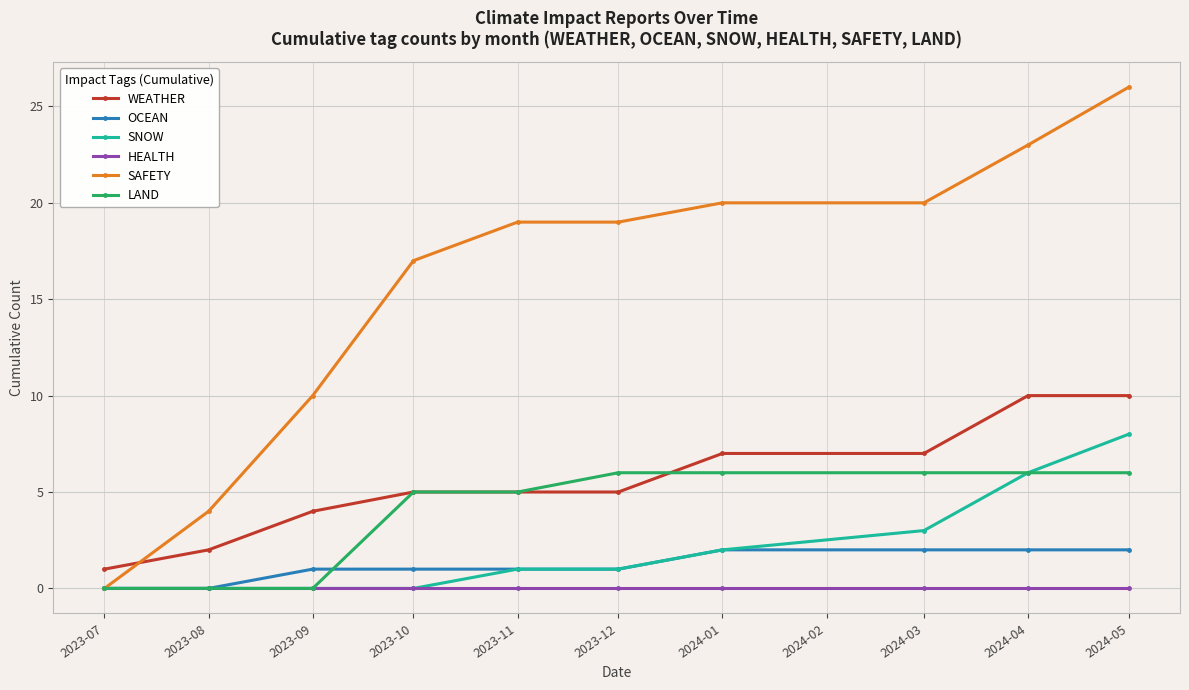

How many distinct data groups are displayed?

6